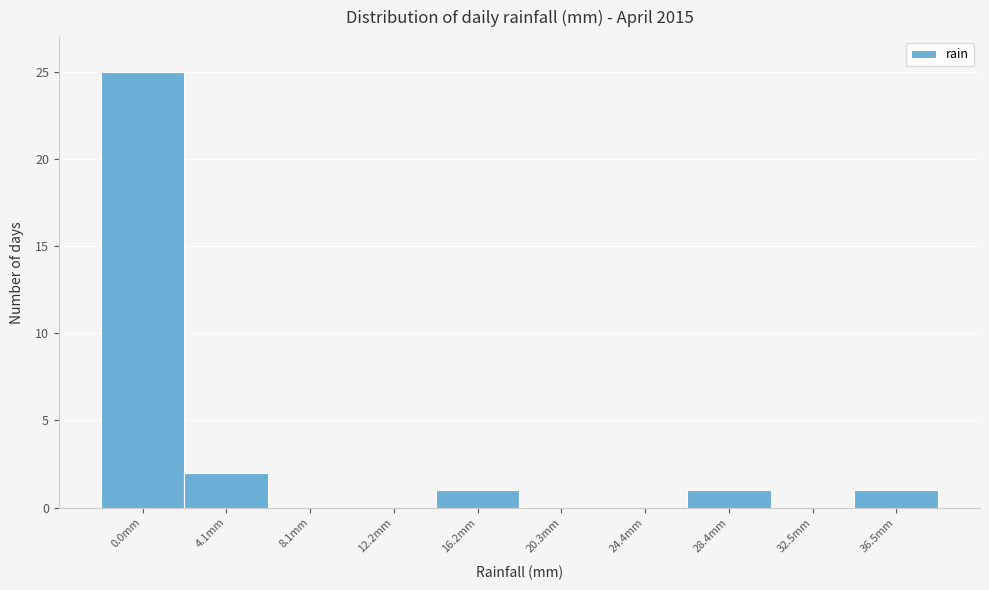

Reading right to left, list all the values displayed in this chart.

36.5mm=1	32.5mm=0	28.4mm=1	24.4mm=0	20.3mm=0	16.2mm=1	12.2mm=0	8.1mm=0	4.1mm=2	0.0mm=25